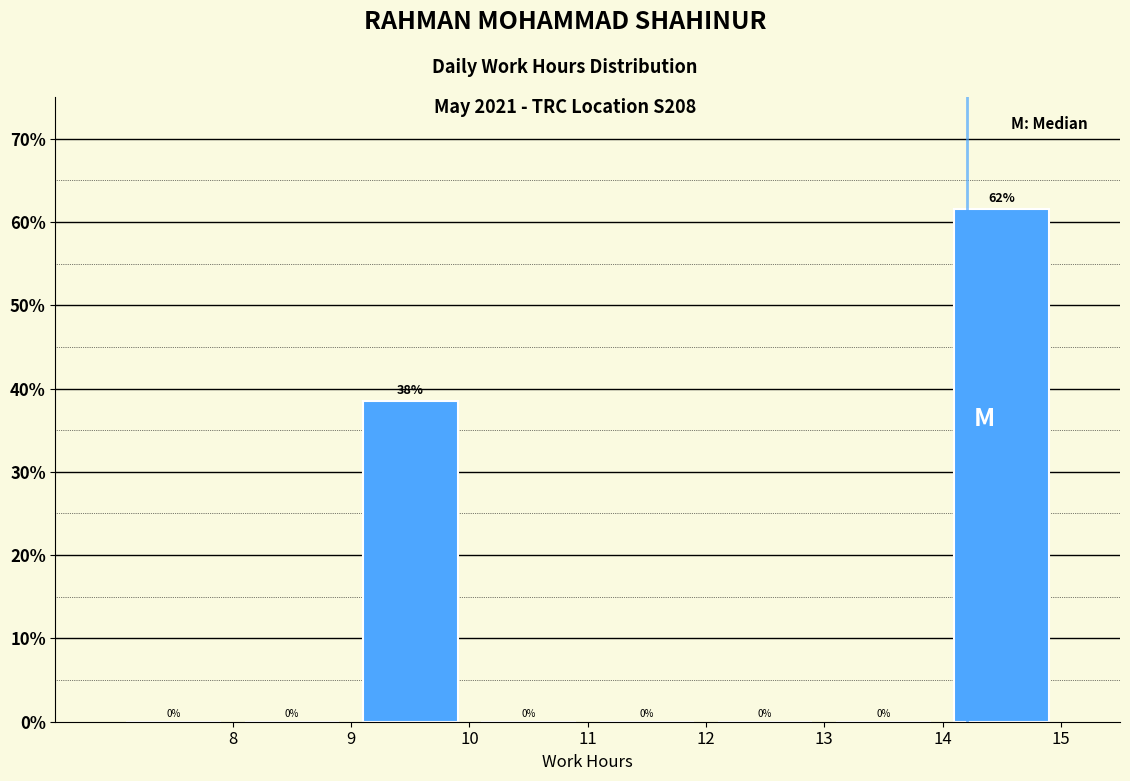

Which range on the x-axis has the tallest bar?

14 to 15